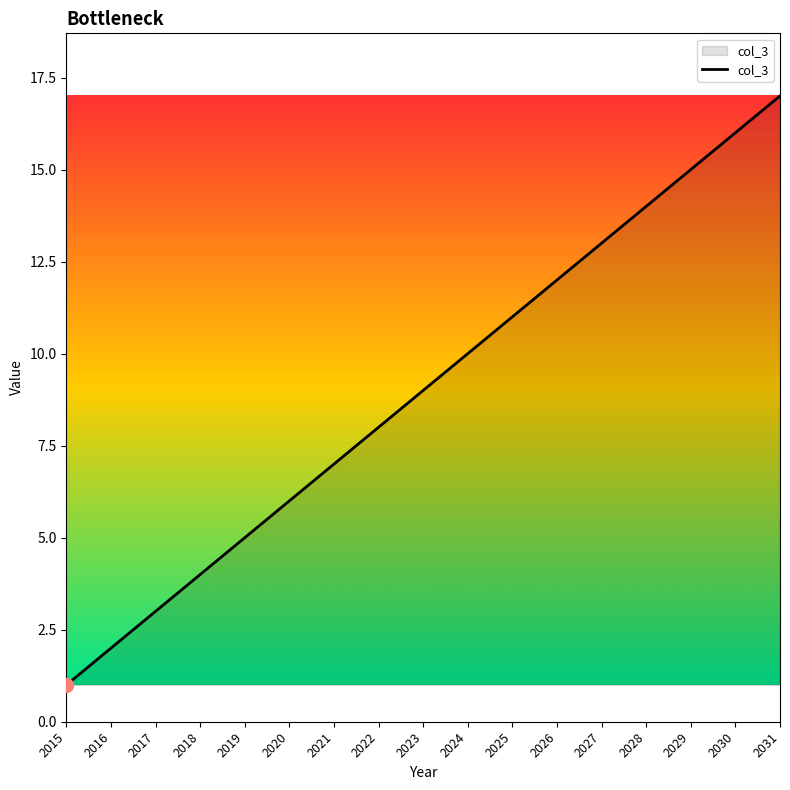

How many lines are shown in the chart?

1